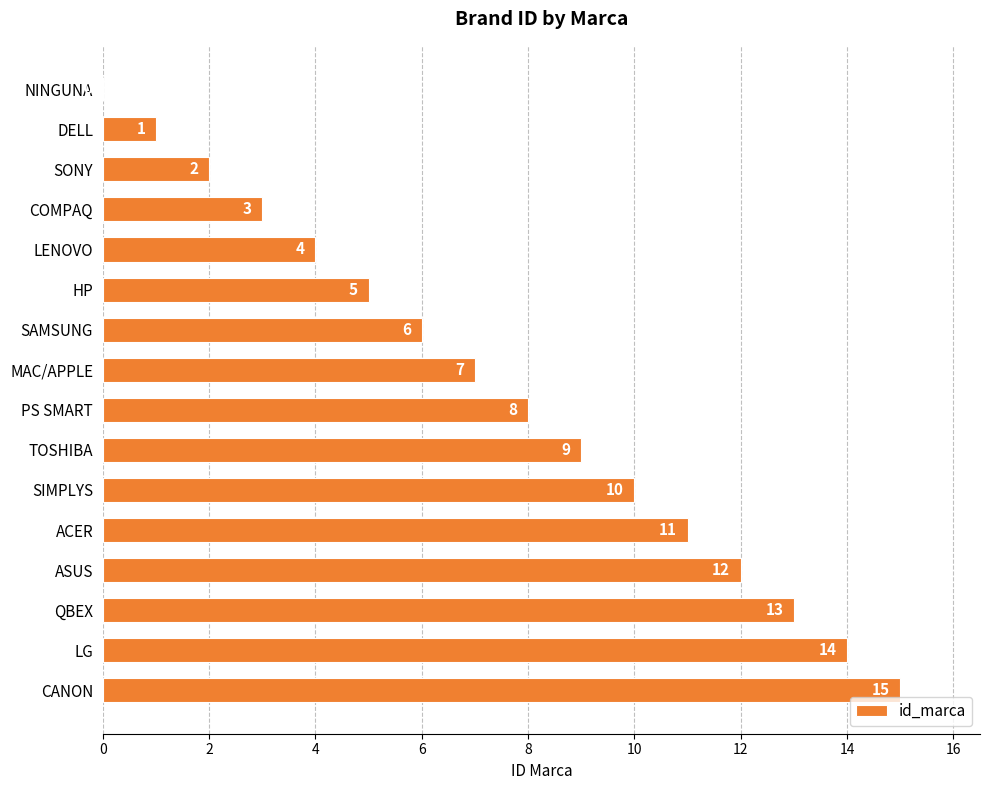

Read the value at COMPAQ.

3